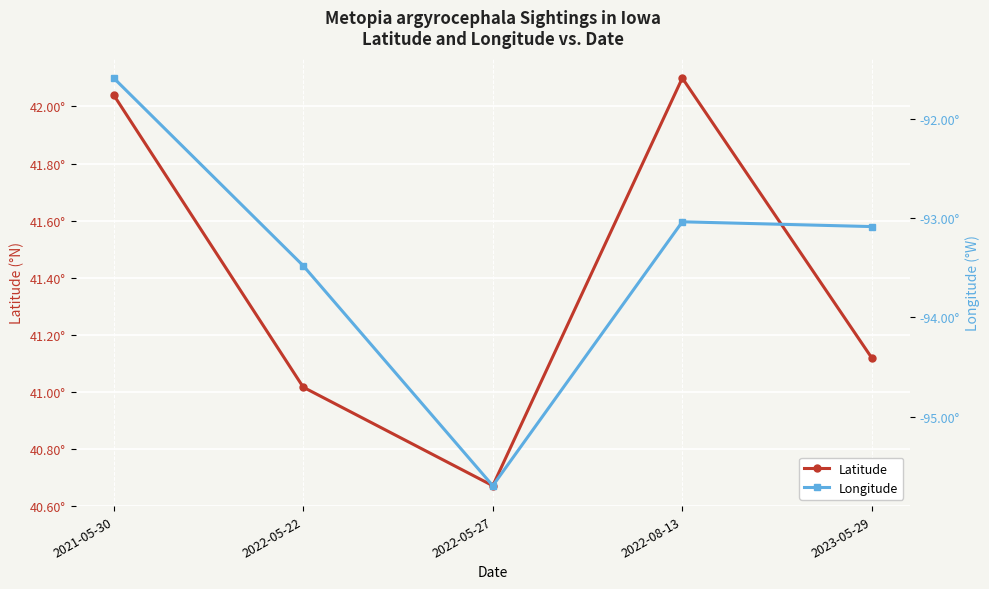

At which label does Latitude first exceed 41?

2021-05-30